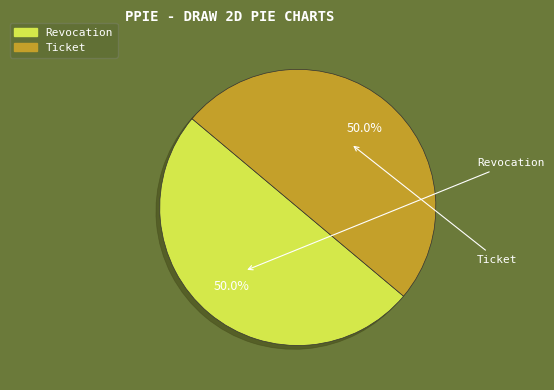

To the nearest percent, what is the average slice percentage?

50%